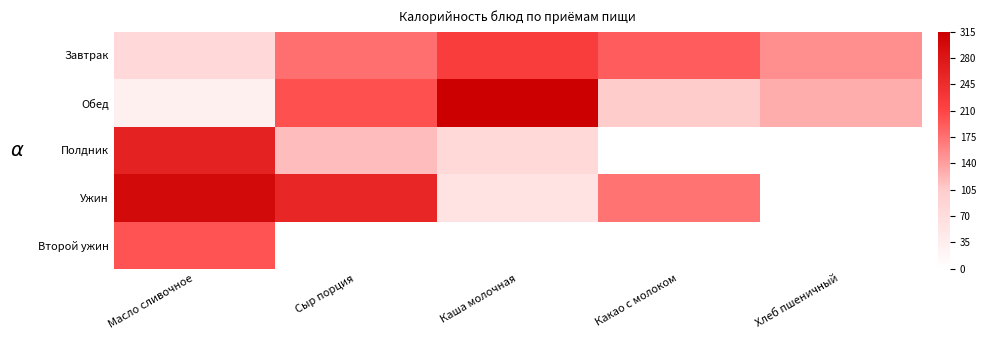

Which series has the largest total across all categories?

Завтрак